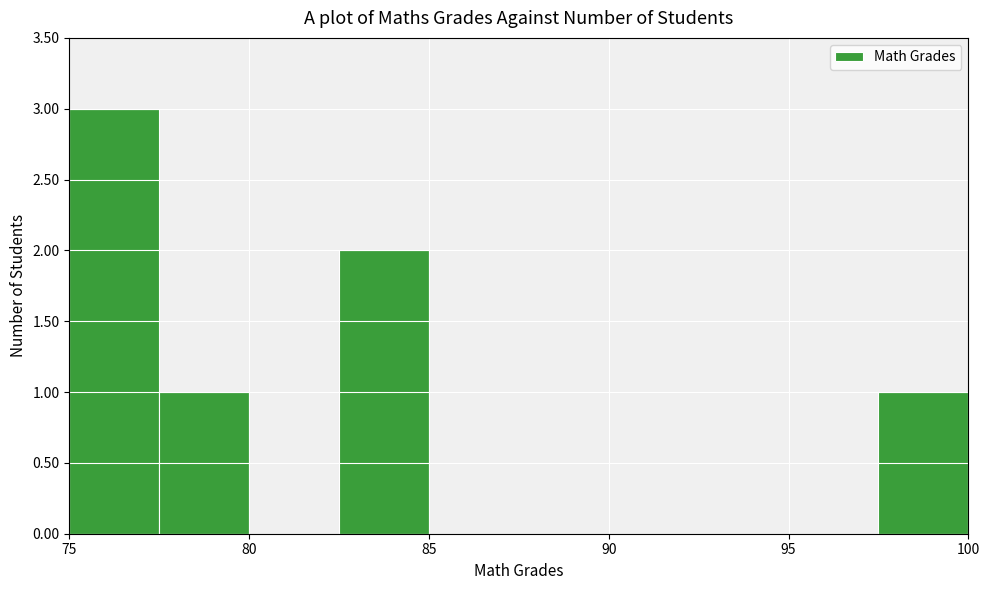

Which range on the x-axis has the tallest bar?

75.0 to 77.5